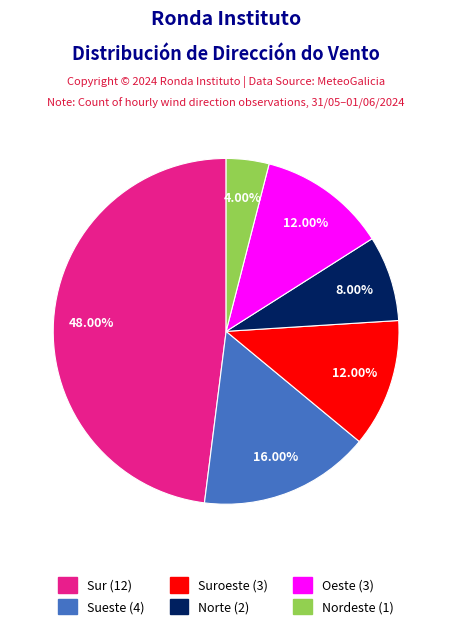

How many segments does this pie chart have?

6